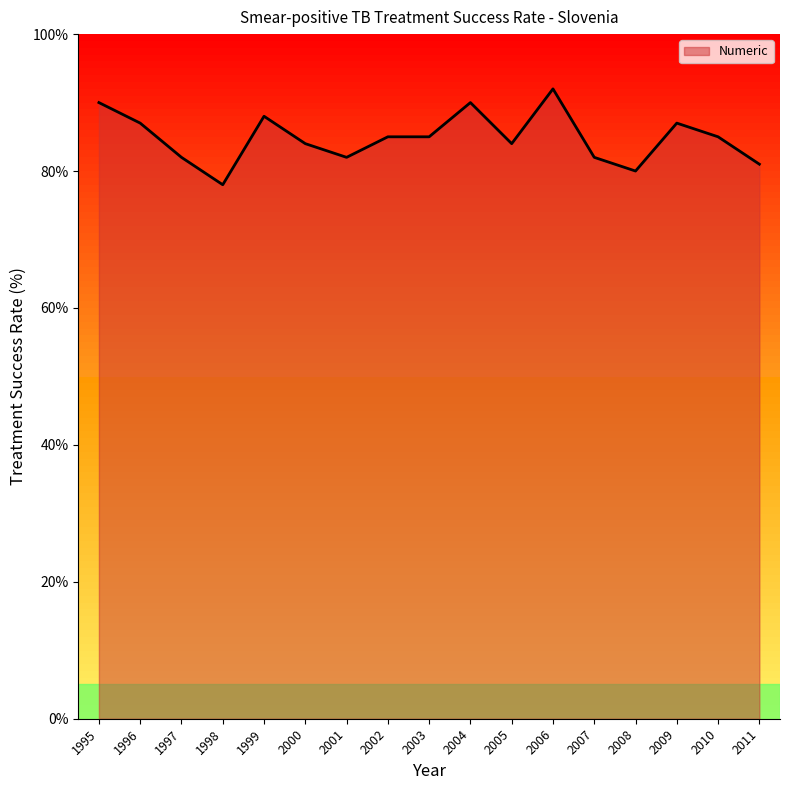

Between 1996 and 2006, which is larger?

2006